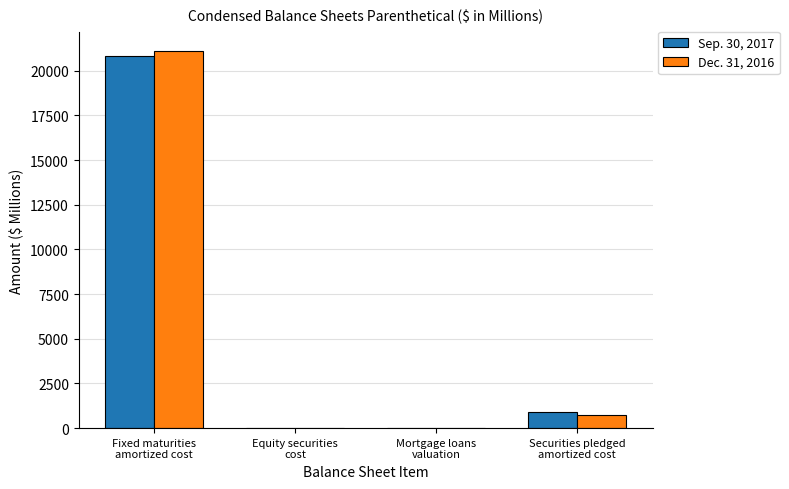

Does the chart contain stacked bars?

No